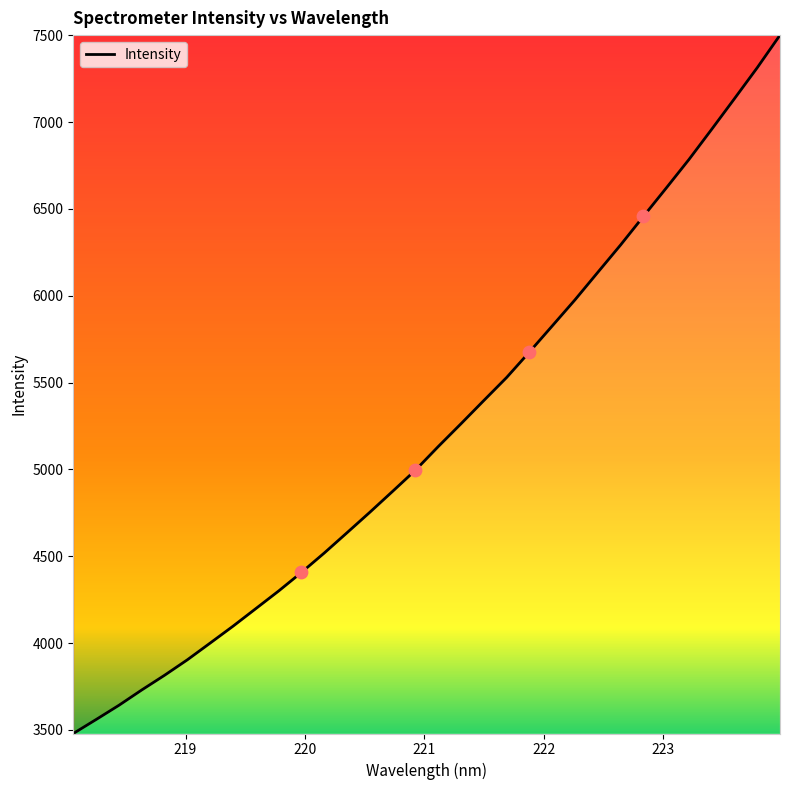

What is the difference between the maximum and minimum values?

4020.9